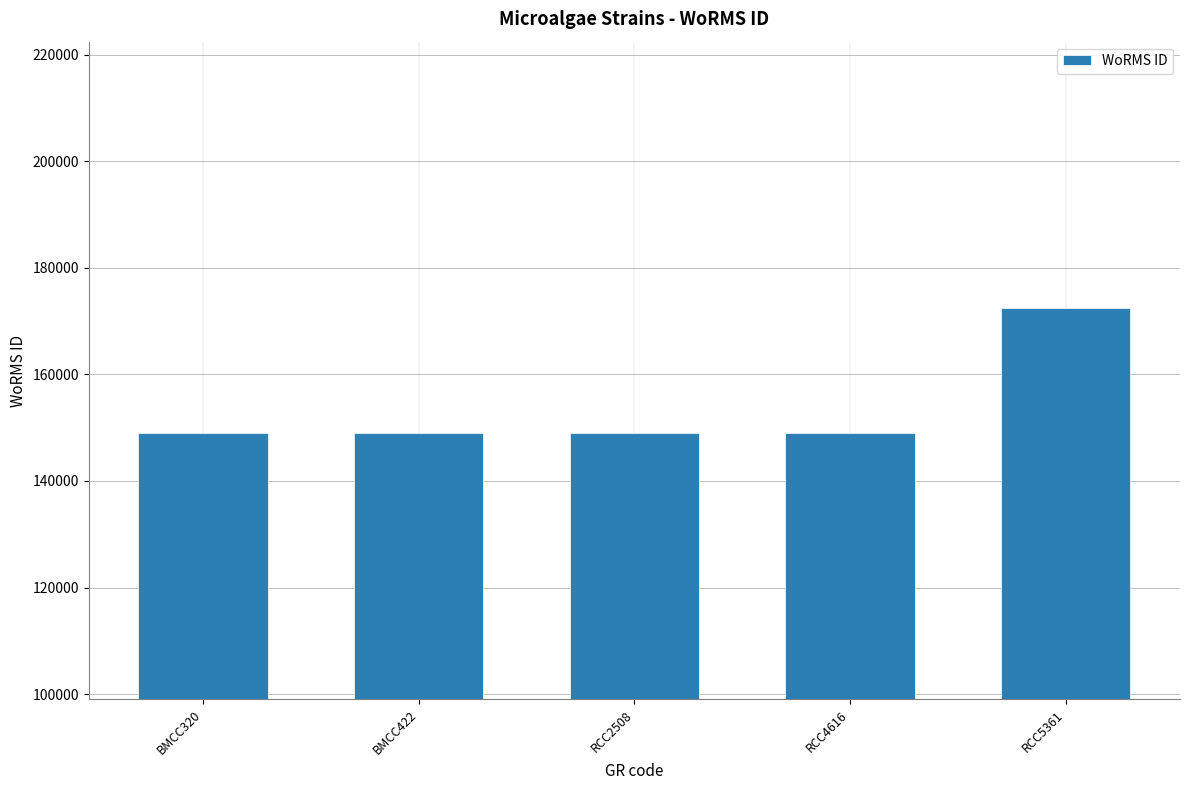

Are the bars grouped side by side (vs. stacked)?

No